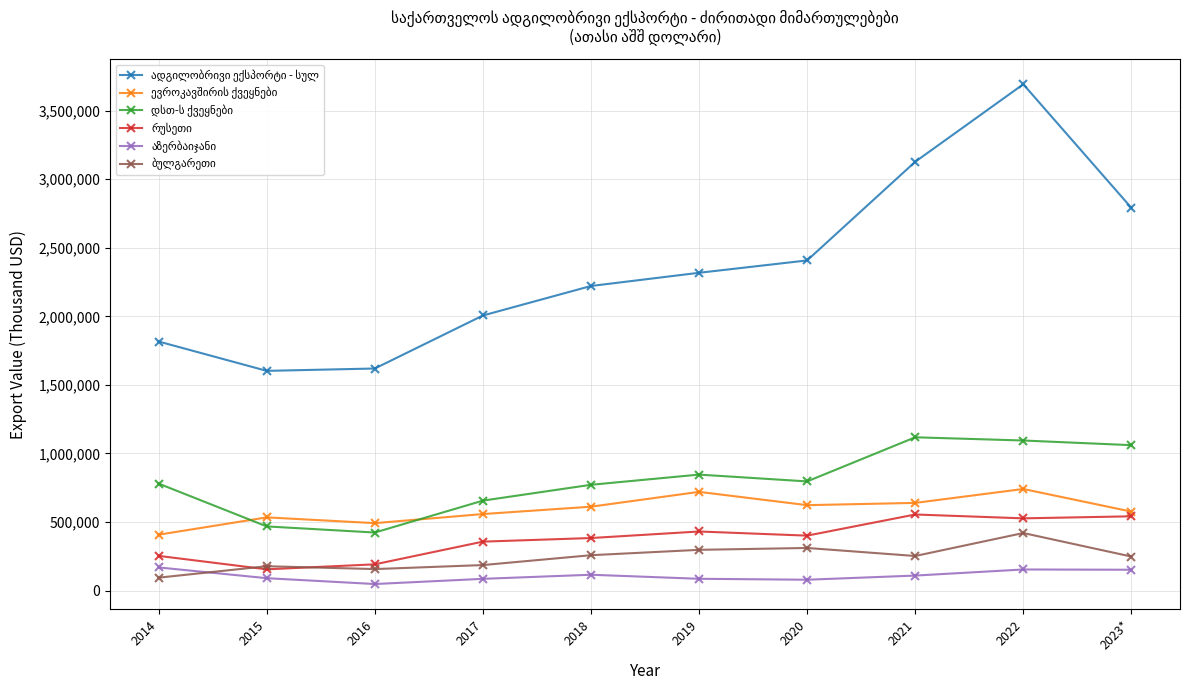

What is the difference between the highest and lowest values at 2017?

1920652.8